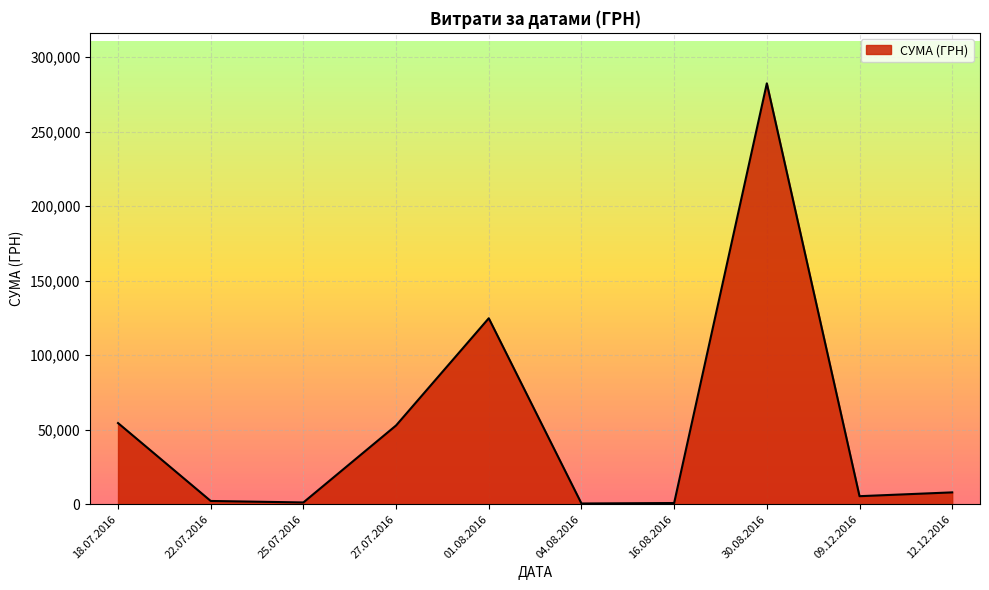

Is it true that the value at 12.12.2016 is 7960.0?

True